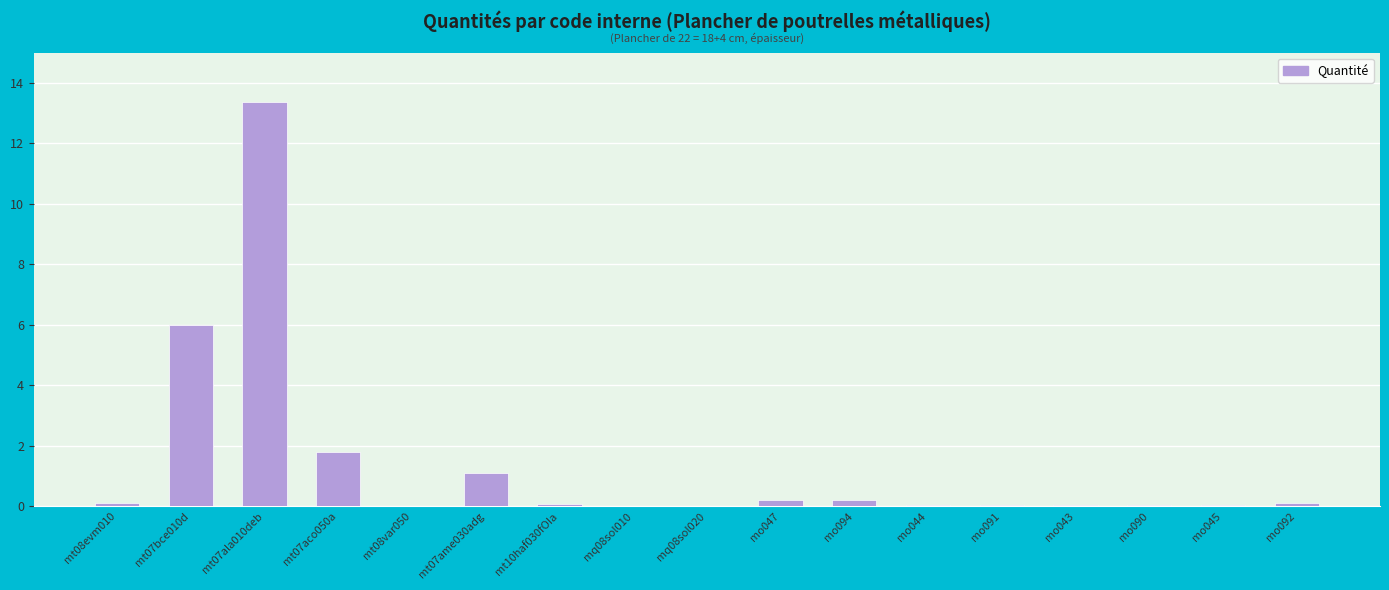

What is the greatest value displayed?

13.4